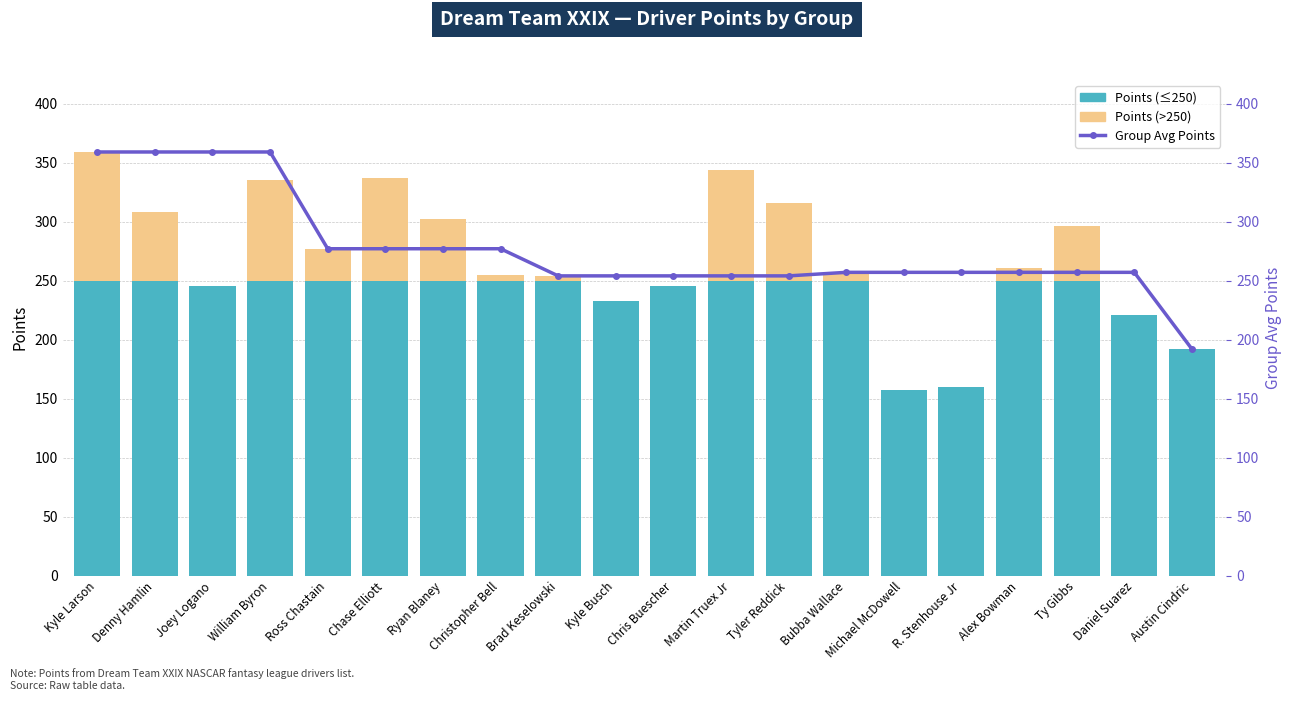

What position from the left is Kyle Larson?

1